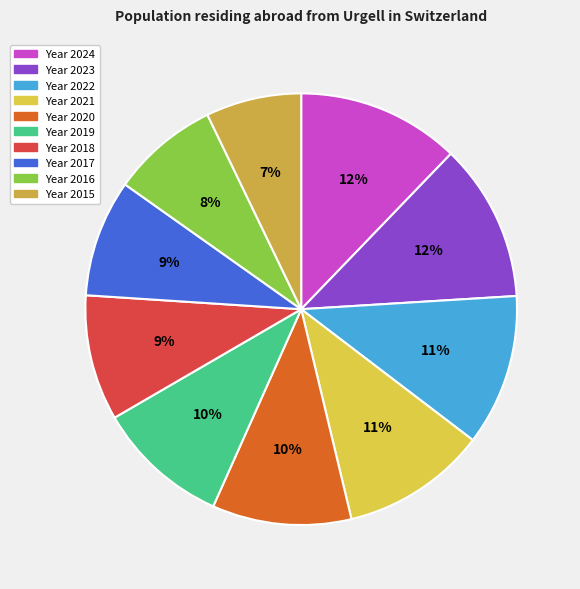

Count the number of slices in the pie.

10